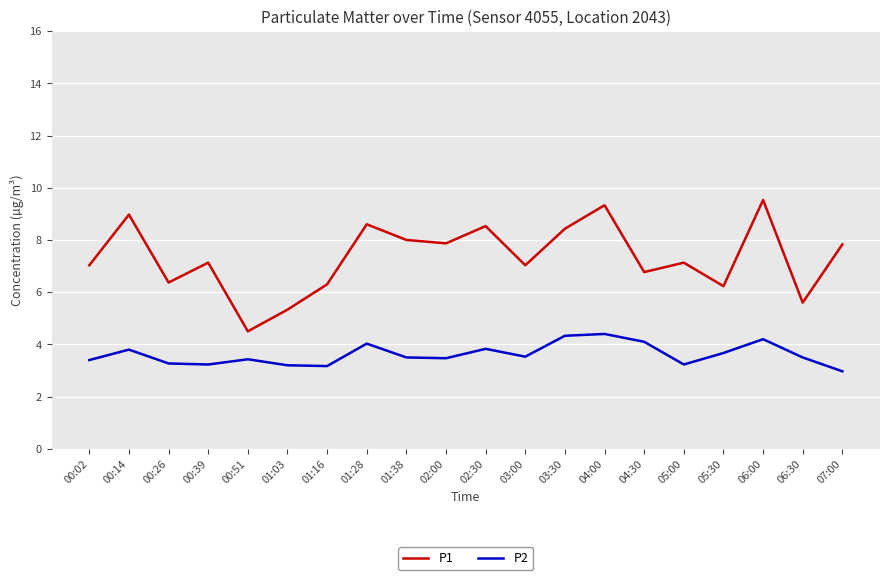

Is the value of P1 at 03:00 greater than the value of P2 at 03:30?

Yes